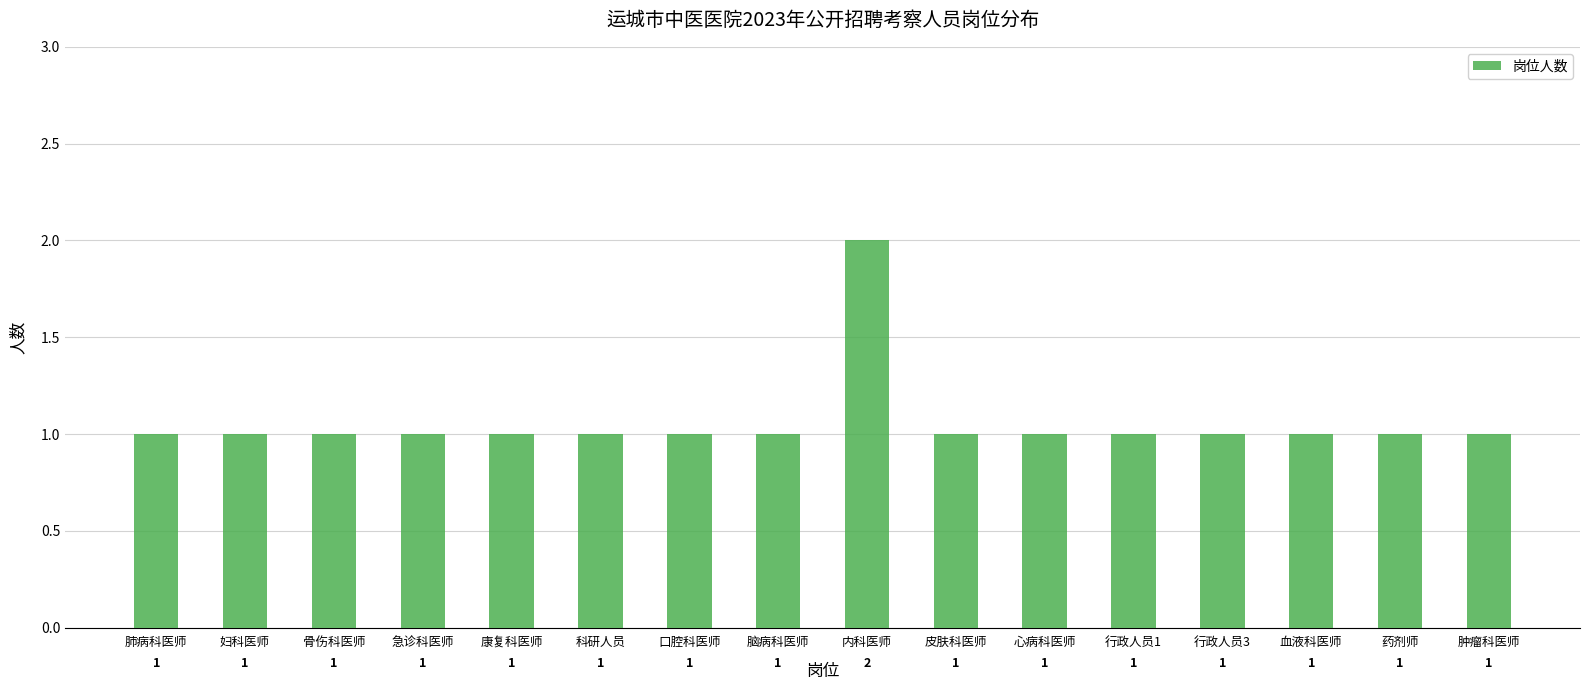

Which label corresponds to the largest value in the chart?

内科医师